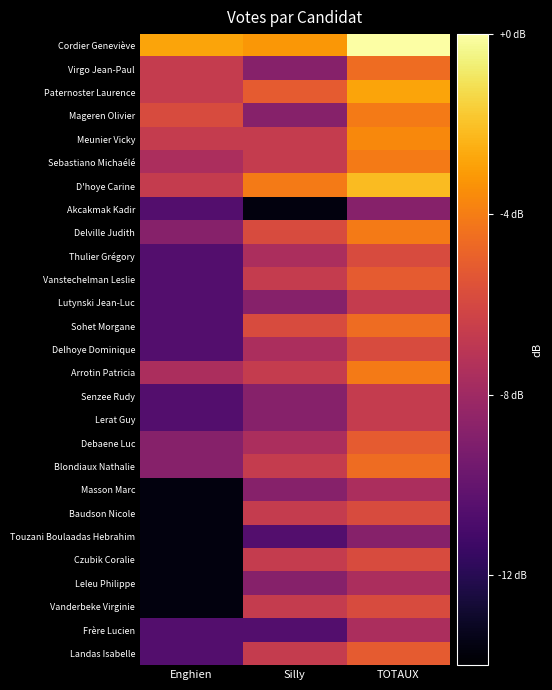

Reading left to right, list all the values displayed in this chart.

Cordier Geneviève: Enghien=-2.8	Silly=-3.2	TOTAUX=0.0
Virgo Jean-Paul: Enghien=-6.6	Silly=-8.8	TOTAUX=-4.6
Paternoster Laurence: Enghien=-6.6	Silly=-5.2	TOTAUX=-2.8
Mageren Olivier: Enghien=-5.8	Silly=-8.8	TOTAUX=-4.1
Meunier Vicky: Enghien=-6.6	Silly=-6.6	TOTAUX=-3.6
Sebastiano Michaélé: Enghien=-7.6	Silly=-6.6	TOTAUX=-4.1
D'hoye Carine: Enghien=-6.6	Silly=-4.1	TOTAUX=-2.2
Akcakmak Kadir: Enghien=-10.6	Silly=-13.6	TOTAUX=-8.8
Delville Judith: Enghien=-8.8	Silly=-5.8	TOTAUX=-4.1
Thulier Grégory: Enghien=-10.6	Silly=-7.6	TOTAUX=-5.8
Vanstechelman Leslie: Enghien=-10.6	Silly=-6.6	TOTAUX=-5.2
Lutynski Jean-Luc: Enghien=-10.6	Silly=-8.8	TOTAUX=-6.6
Sohet Morgane: Enghien=-10.6	Silly=-5.8	TOTAUX=-4.6
Delhoye Dominique: Enghien=-10.6	Silly=-7.6	TOTAUX=-5.8
Arrotin Patricia: Enghien=-7.6	Silly=-6.6	TOTAUX=-4.1
Senzee Rudy: Enghien=-10.6	Silly=-8.8	TOTAUX=-6.6
Lerat Guy: Enghien=-10.6	Silly=-8.8	TOTAUX=-6.6
Debaene Luc: Enghien=-8.8	Silly=-7.6	TOTAUX=-5.2
Blondiaux Nathalie: Enghien=-8.8	Silly=-6.6	TOTAUX=-4.6
Masson Marc: Enghien=-13.6	Silly=-8.8	TOTAUX=-7.6
Baudson Nicole: Enghien=-13.6	Silly=-6.6	TOTAUX=-5.8
Touzani Boulaadas Hebrahim: Enghien=-13.6	Silly=-10.6	TOTAUX=-8.8
Czubik Coralie: Enghien=-13.6	Silly=-6.6	TOTAUX=-5.8
Leleu Philippe: Enghien=-13.6	Silly=-8.8	TOTAUX=-7.6
Vanderbeke Virginie: Enghien=-13.6	Silly=-6.6	TOTAUX=-5.8
Frère Lucien: Enghien=-10.6	Silly=-10.6	TOTAUX=-7.6
Landas Isabelle: Enghien=-10.6	Silly=-6.6	TOTAUX=-5.2